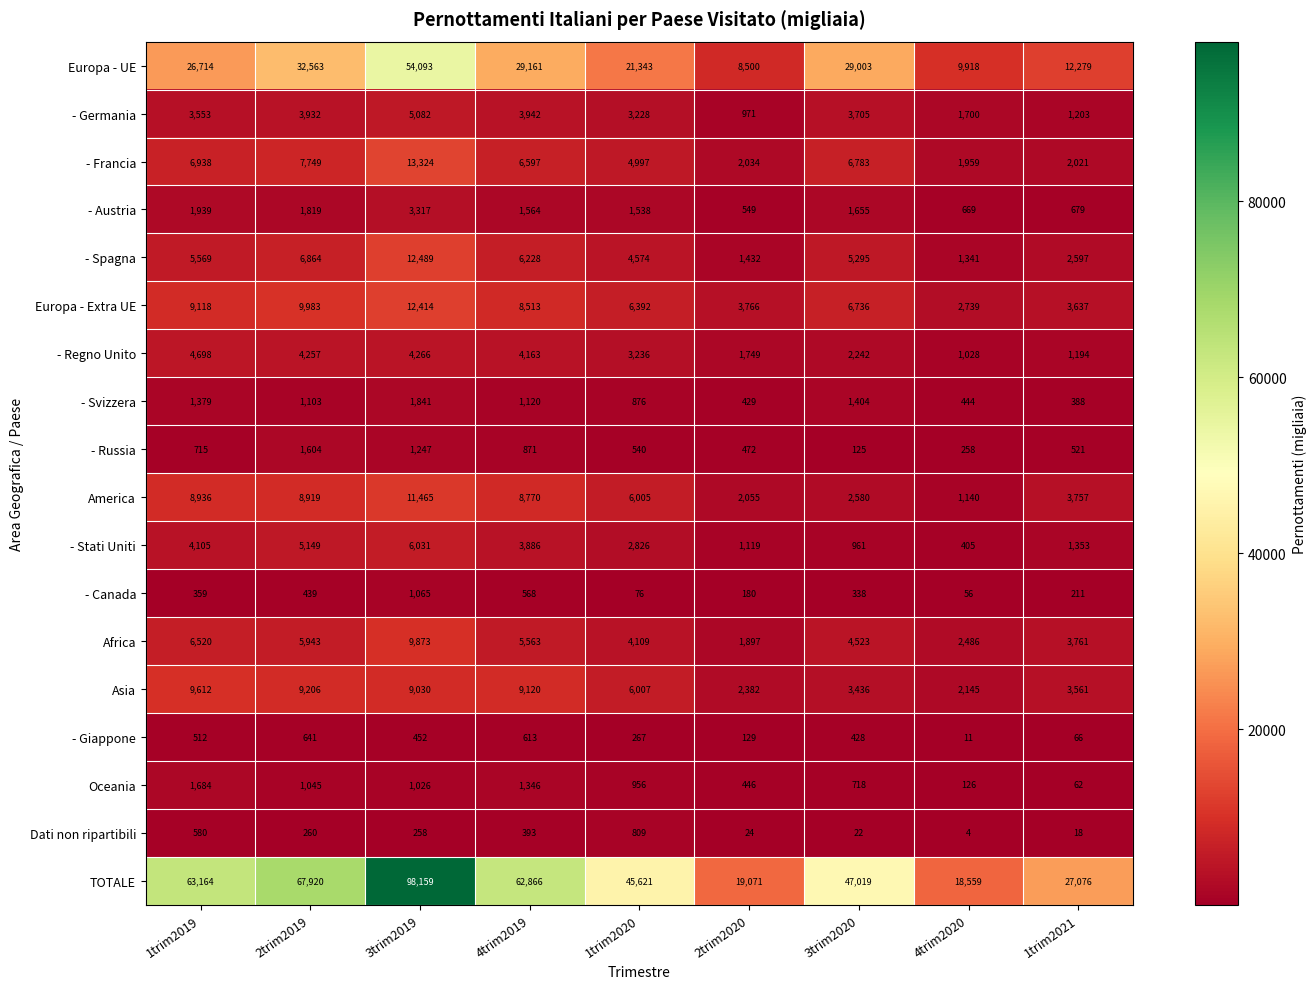

Is it true that America equals 1140 at 4trim2020?

True